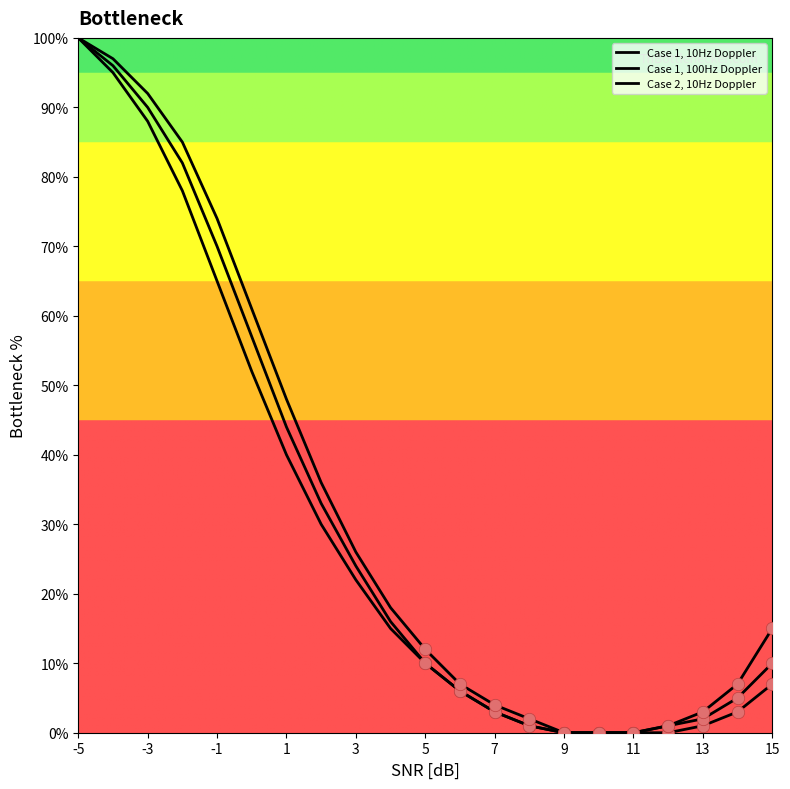

Does the chart have visible grid lines?

No